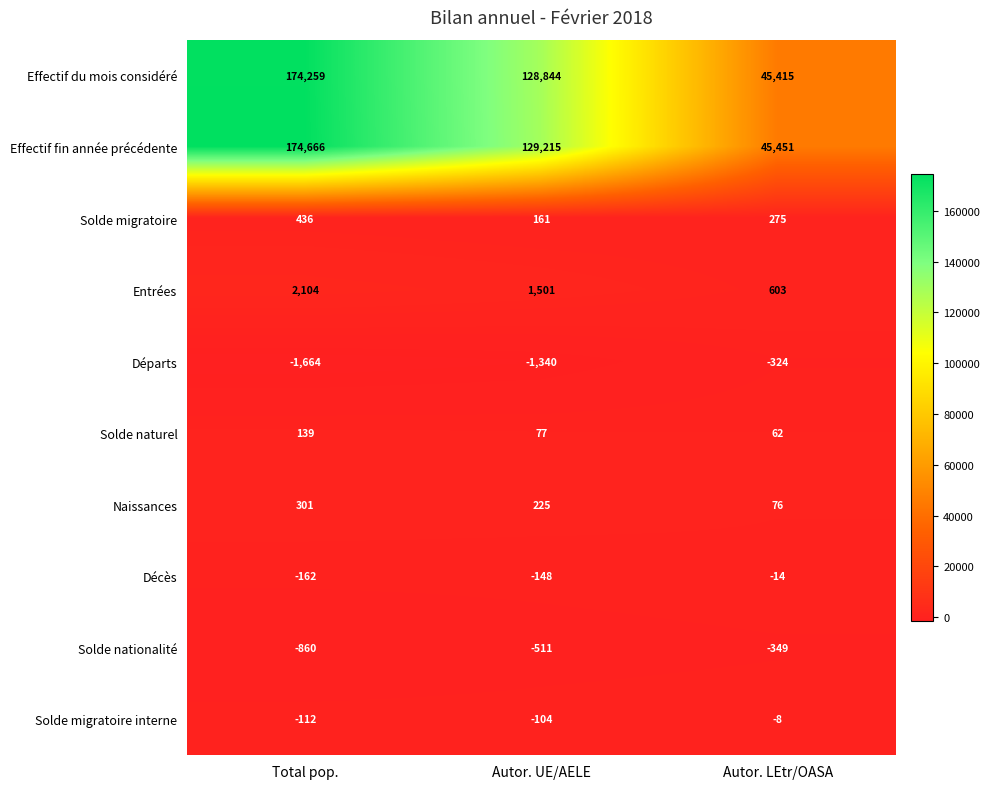

How many series are shown in this chart?

10